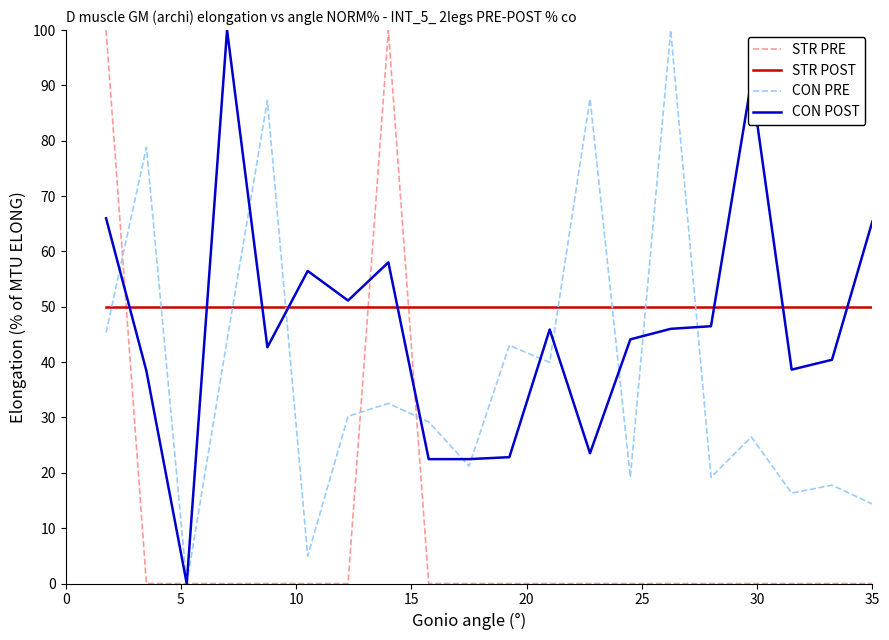

How many times do STR POST and STR PRE cross each other?

3